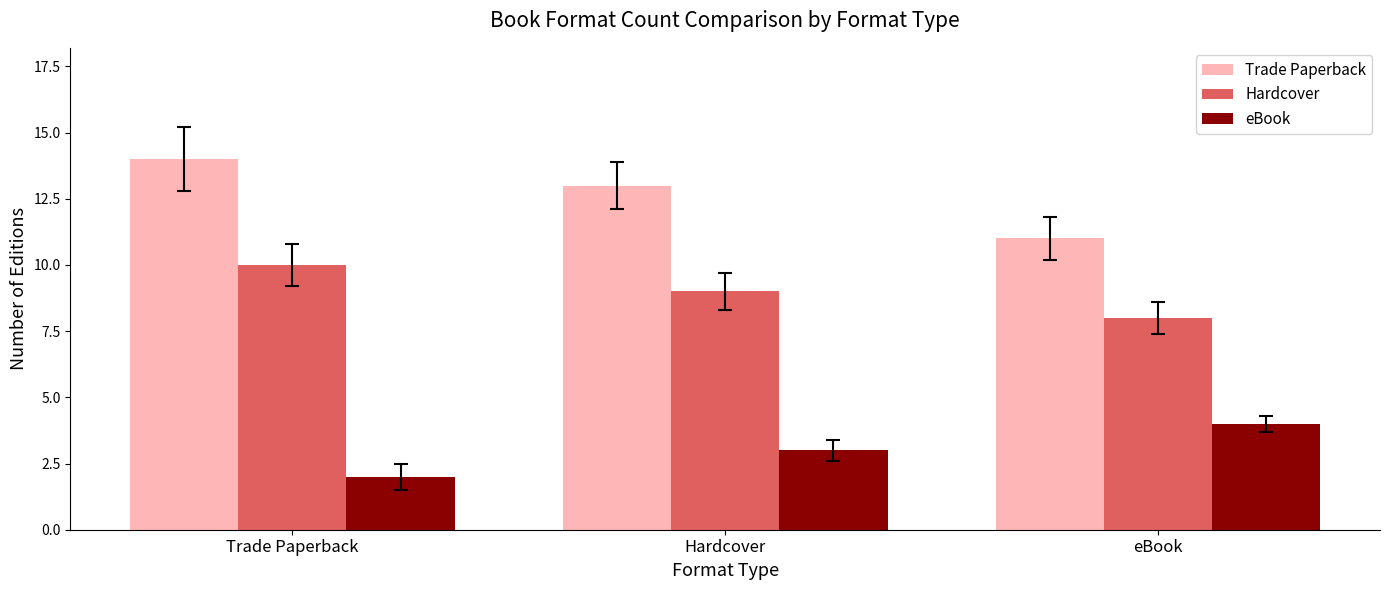

Rank the series at Hardcover from lowest to highest value.

eBook, Hardcover, Trade Paperback